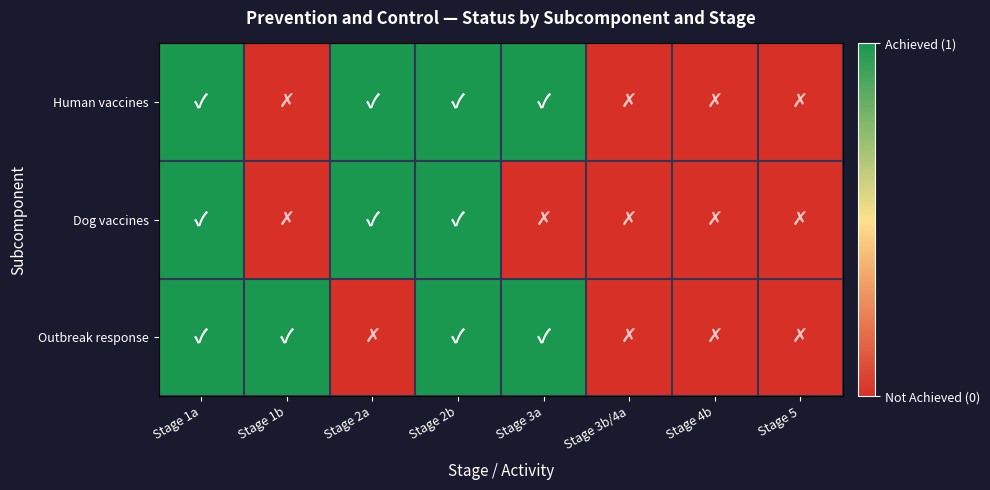

Between Stage 3b/4a and Stage 5, which is larger?

Stage 3b/4a